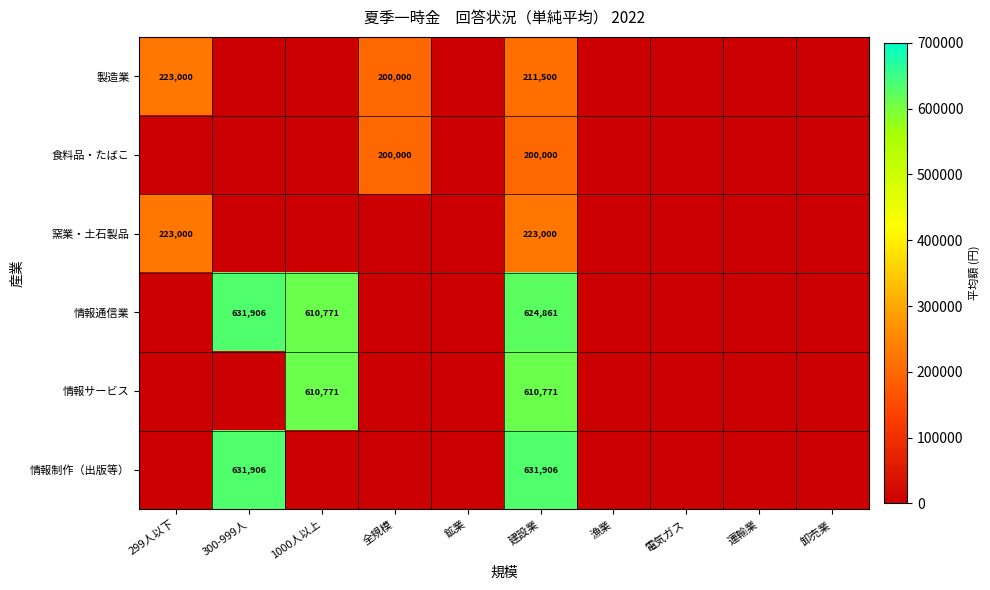

What is the greatest value displayed?

631906